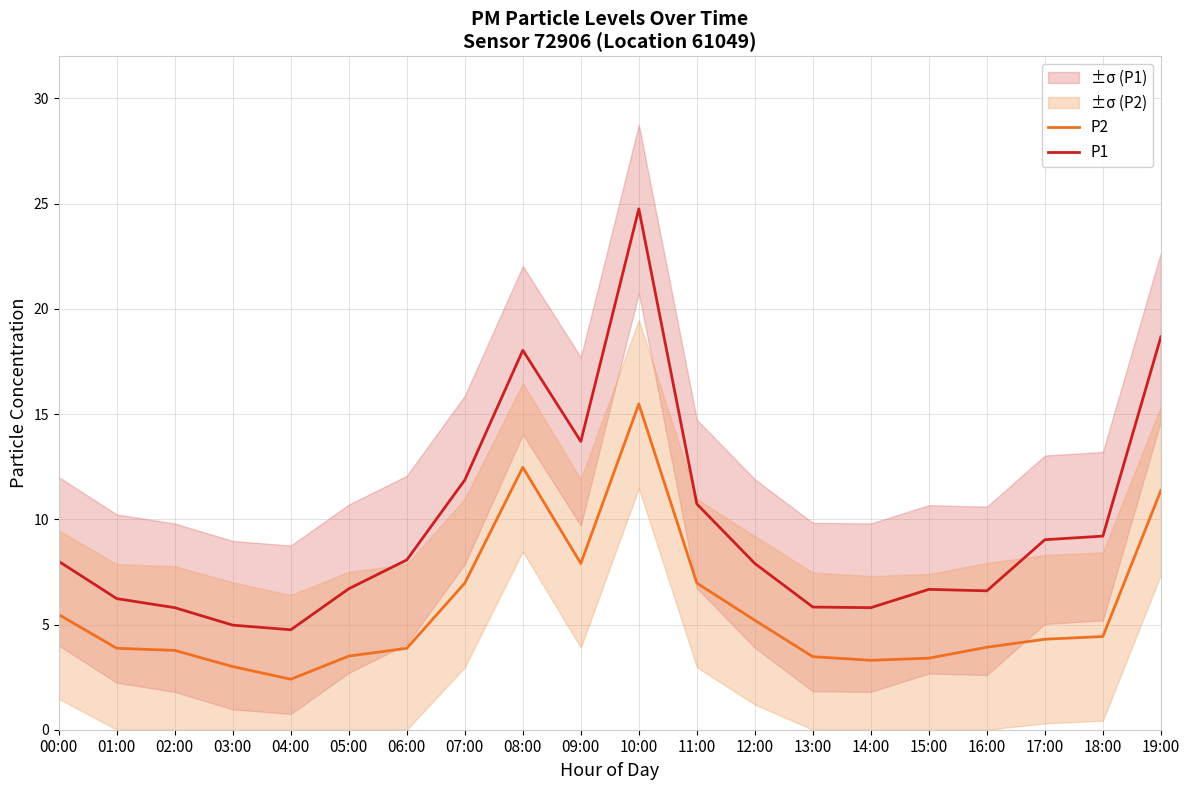

List the series in order of their peak value, lowest first.

P2, P1